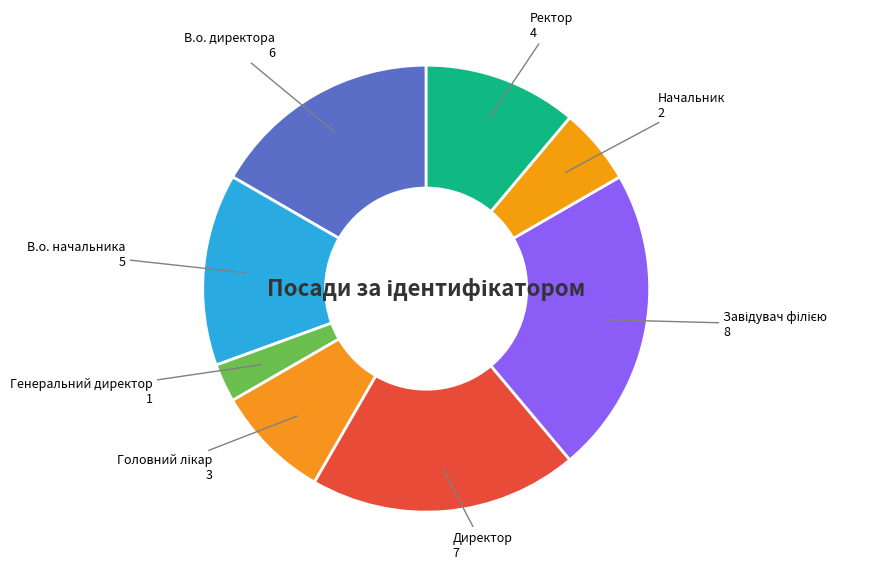

Which slice is the smallest?

Генеральний директор